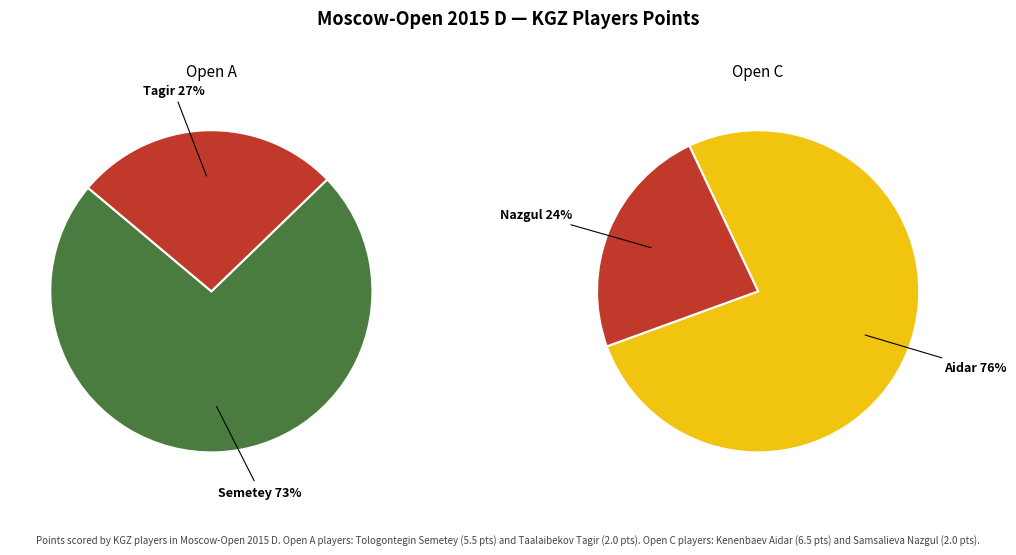

What percentage is the Open C slice, to the nearest percent?

24%